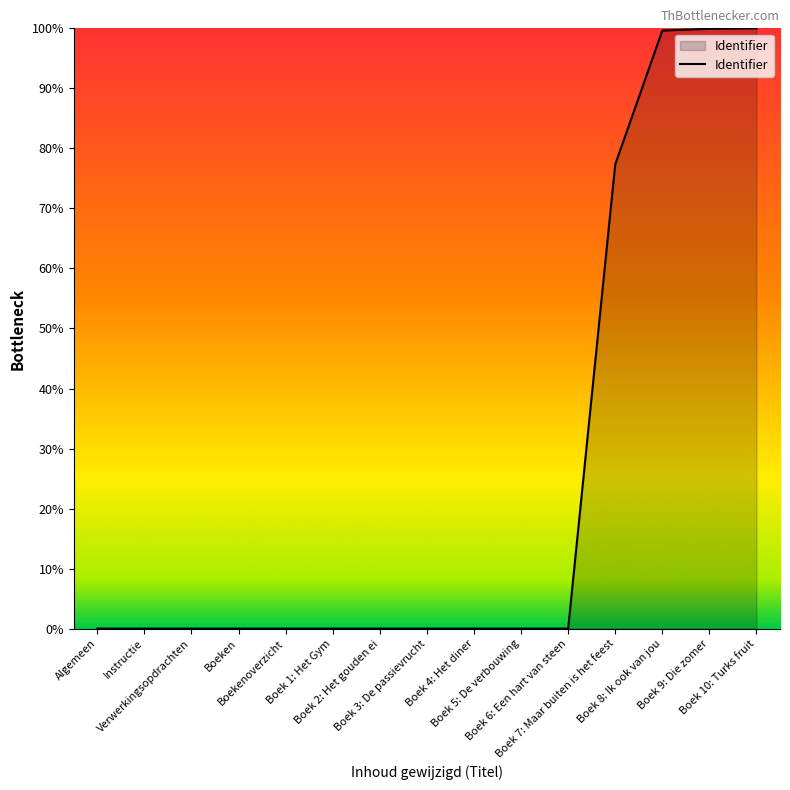

What is the difference between the maximum and minimum values?

100.0